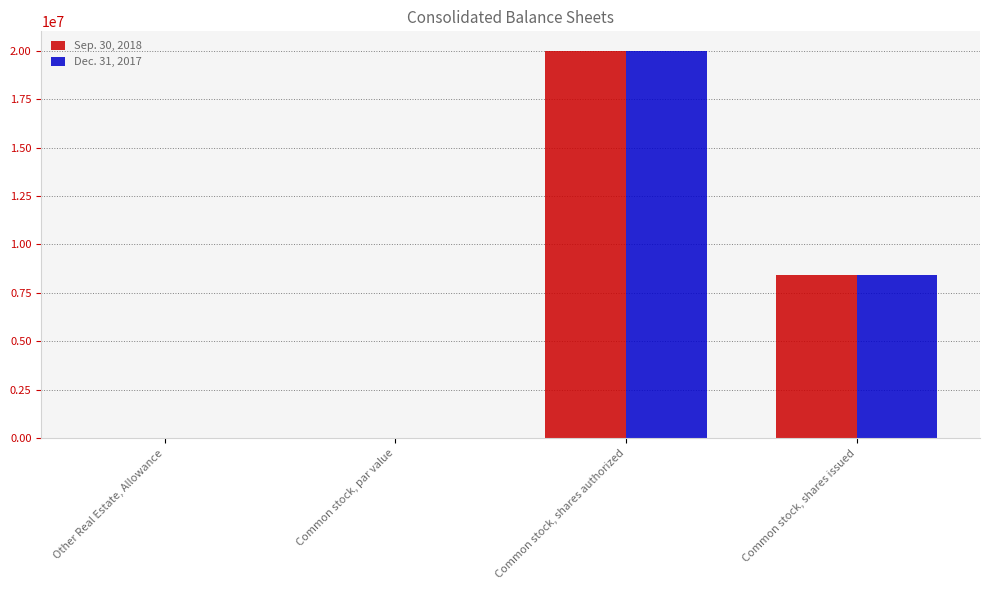

What is the difference between the Dec. 31, 2017 values at Other Real Estate, Allowance and Common stock, shares authorized?

19998549